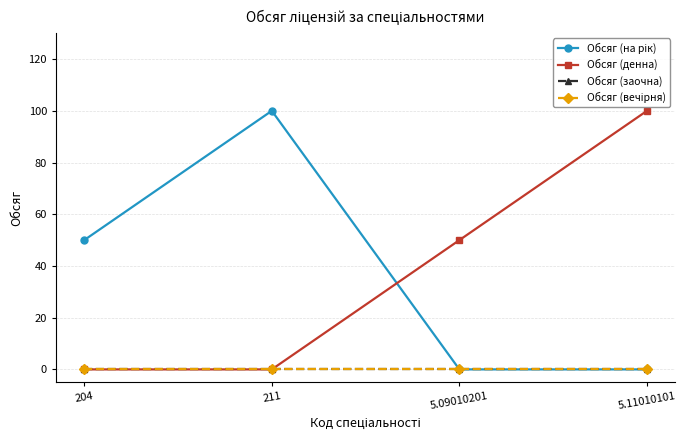

How many Обсяг (на рік) values are between 0 and 100?

4